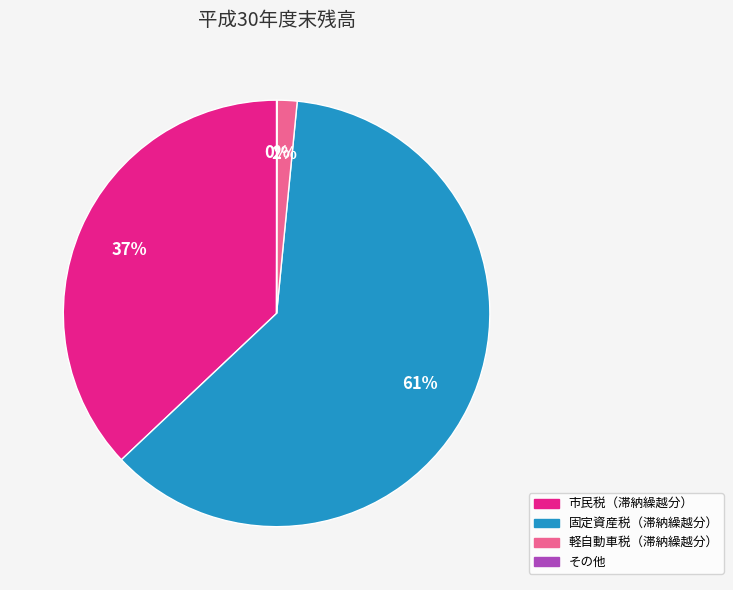

To the nearest percent, what is the difference between the largest and smallest slice percentages?

61%